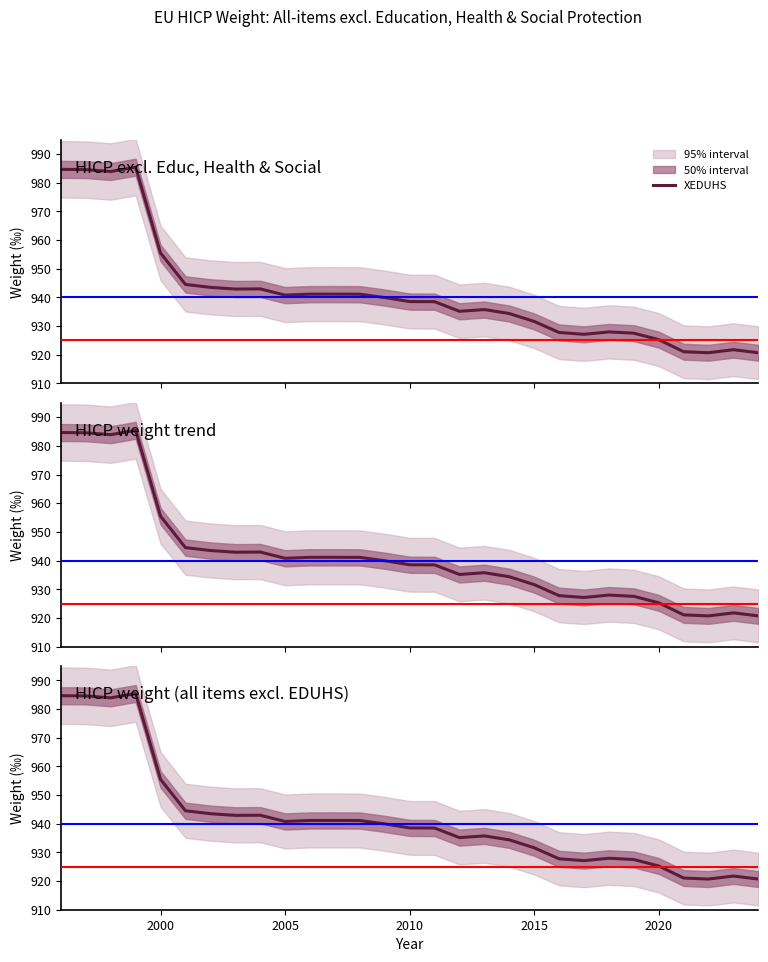

The chart shows a value of 1200.2 at 28. True or false?

False